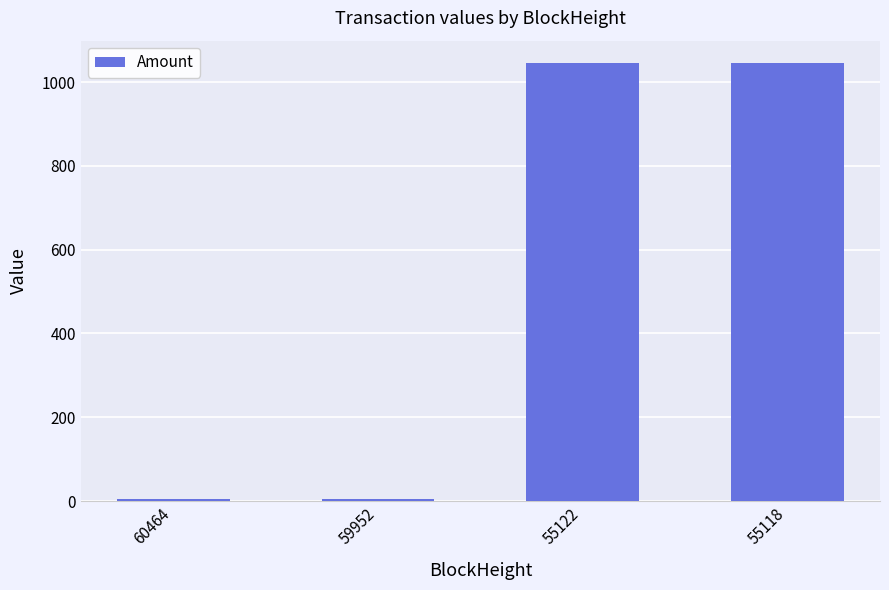

What is the sum of the values at 55118 and 55122?

2091.8